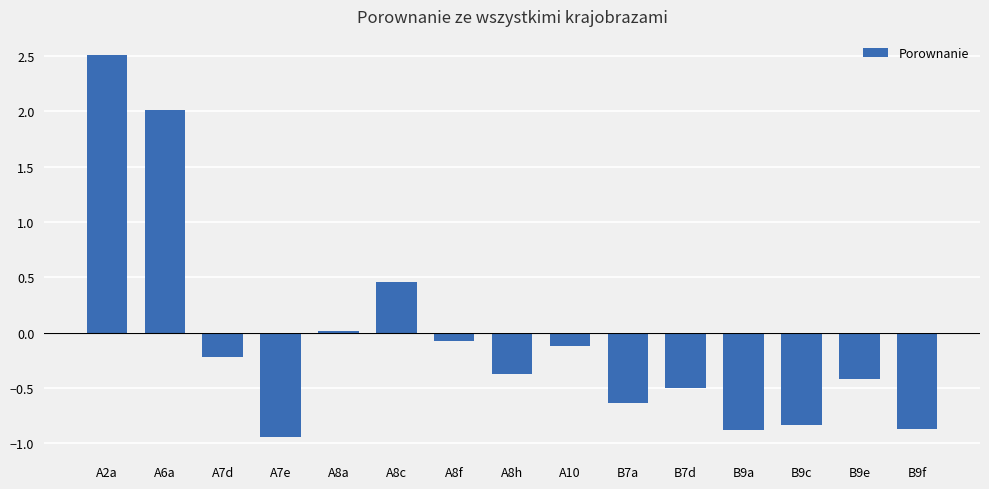

Which has a higher value, B9c or B9e?

B9e